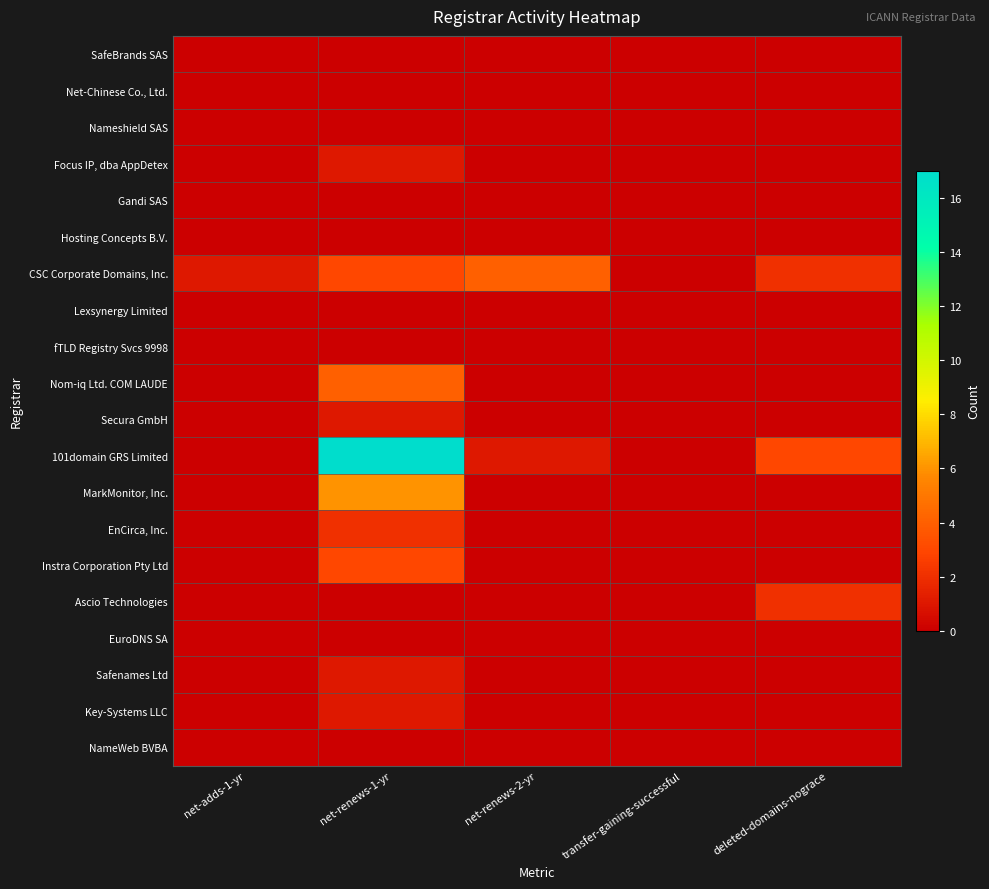

Which has a higher value, net-adds-1-yr or transfer-gaining-successful?

net-adds-1-yr